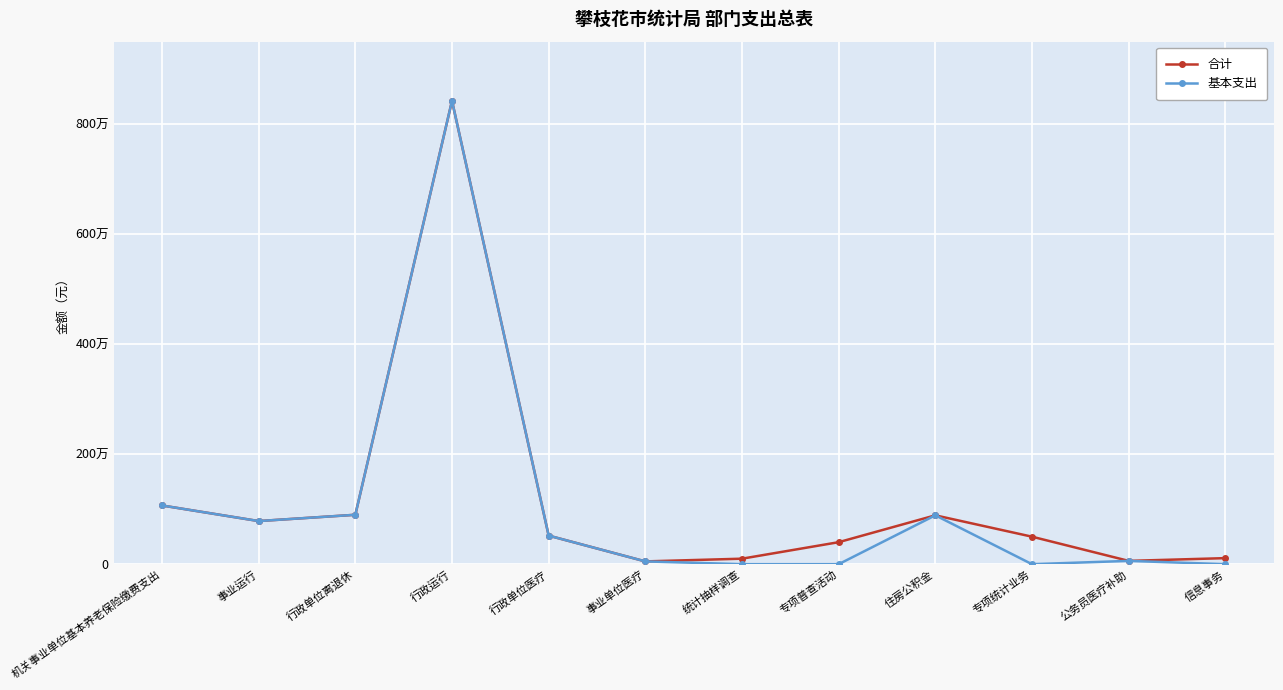

What is the label of the 4th point from the left?

行政运行